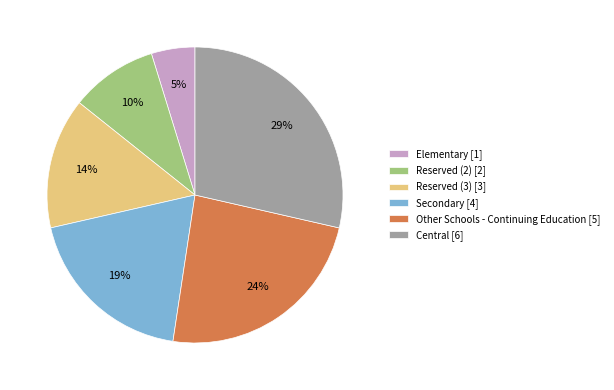

What is the ratio of the value at Central to the value at Other Schools - Continuing Education?

1.2